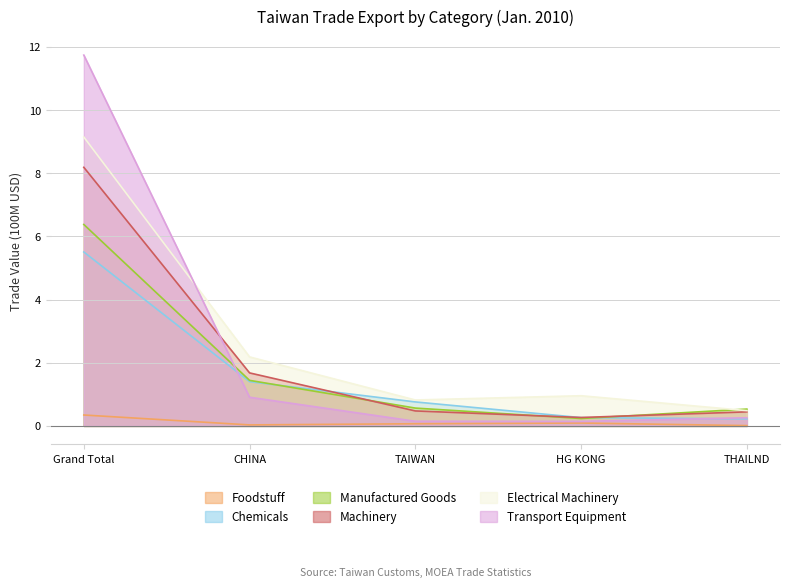

What is the value of the Electrical Machinery point at the 3rd from the left?

0.8